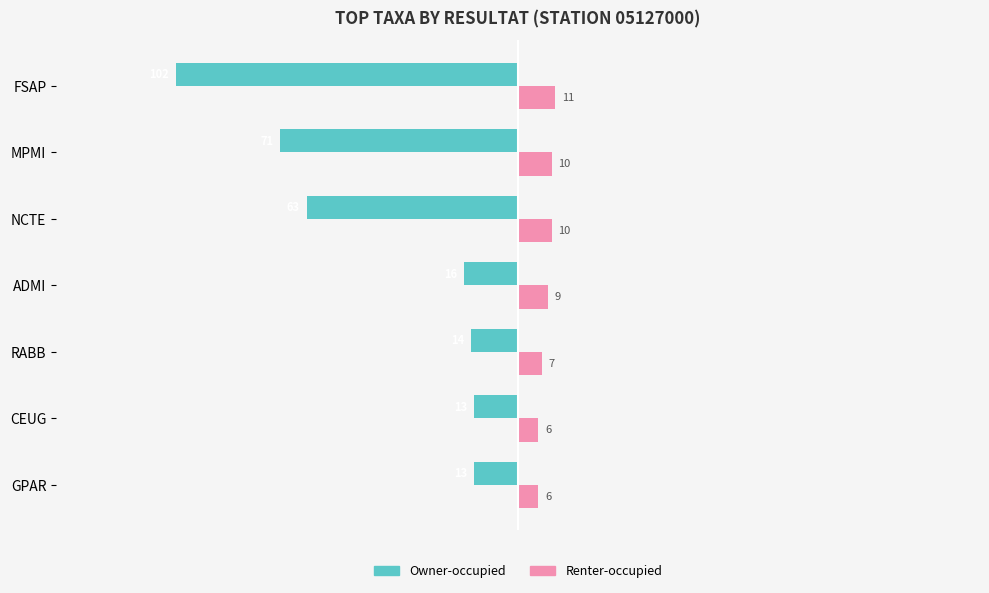

The value of Owner-occupied at ADMI is -16. True or false?

True